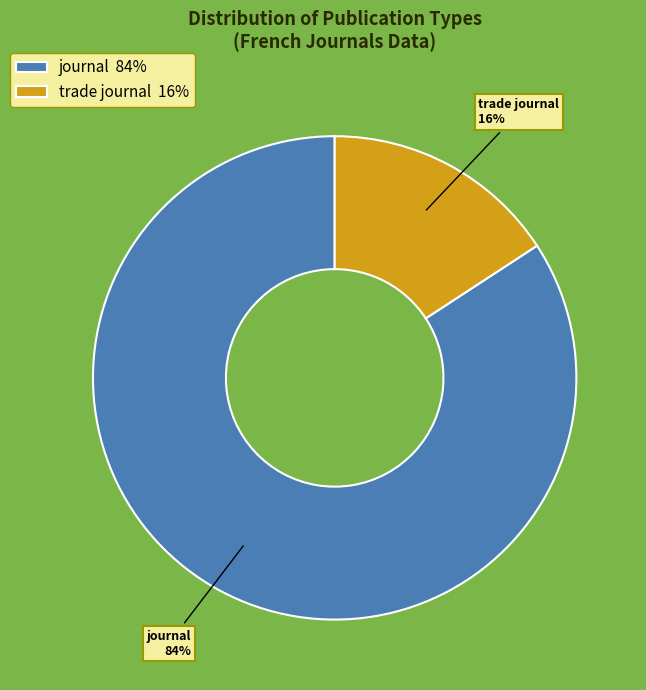

What is the smallest slice in the pie chart?

trade journal